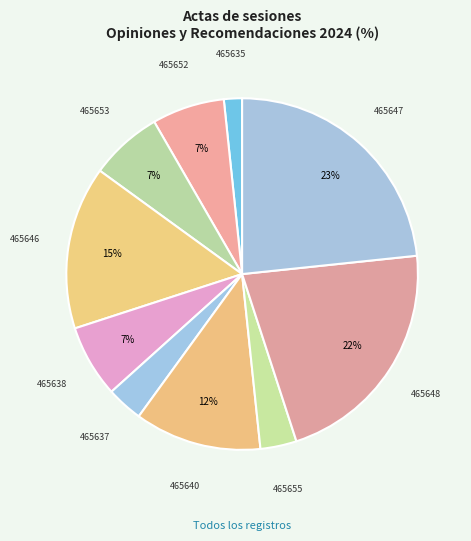

Count the number of slices in the pie.

10